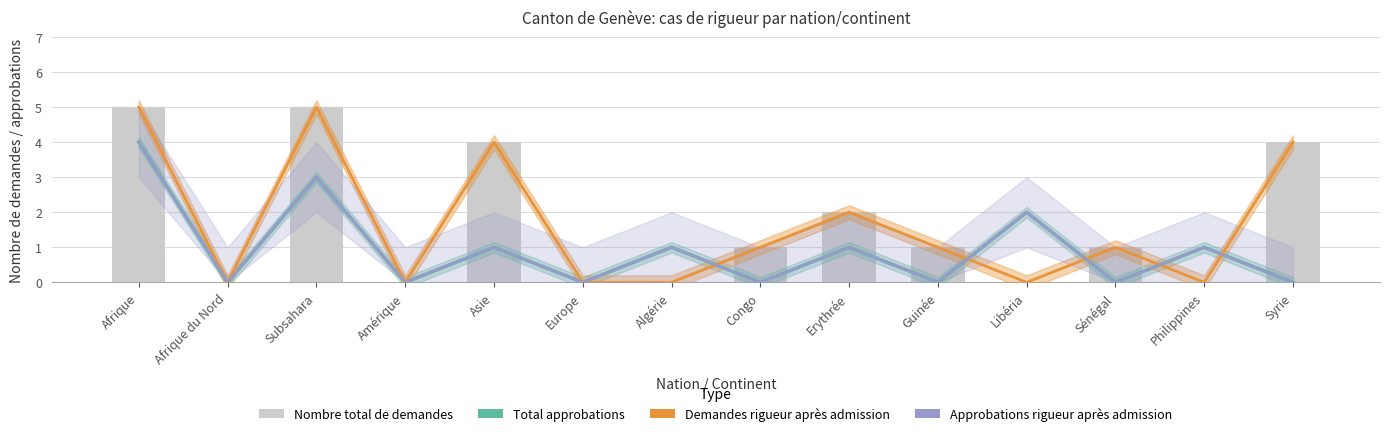

How many values in Total approbations are above zero?

7